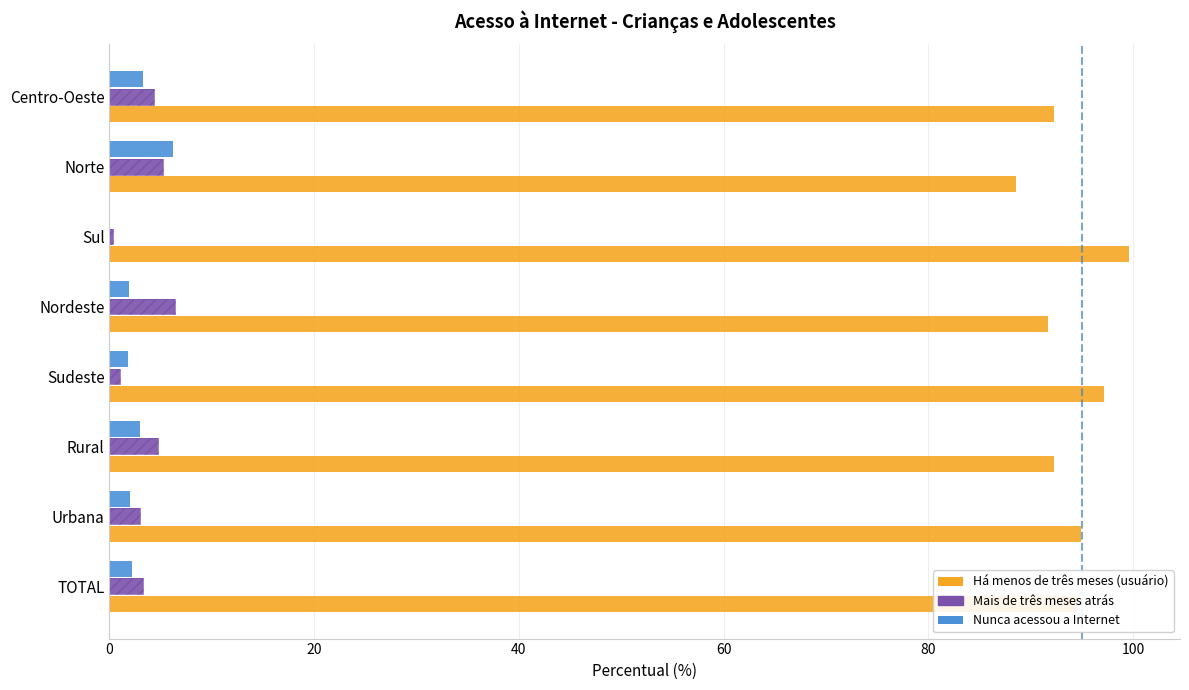

Read the Mais de três meses atrás value at Urbana.

3.0